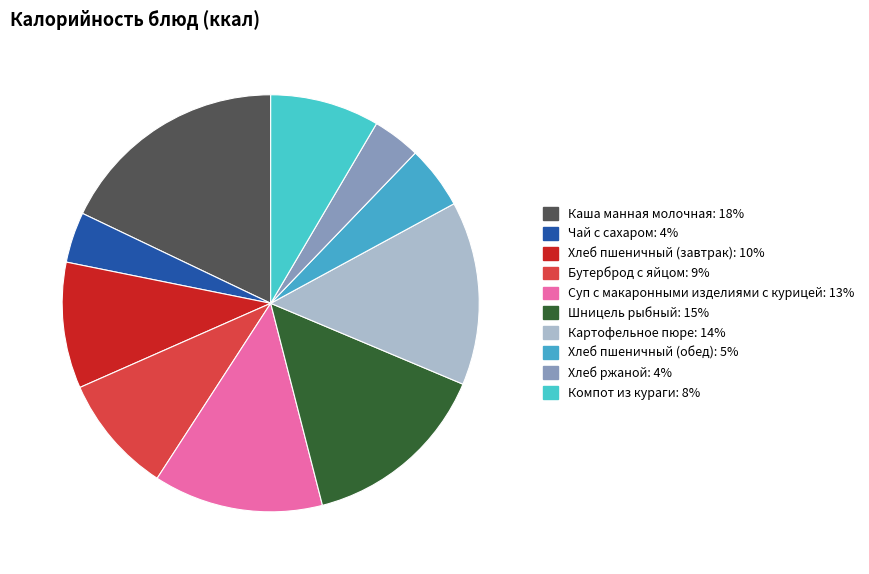

To the nearest percent, what is the average slice percentage?

10%